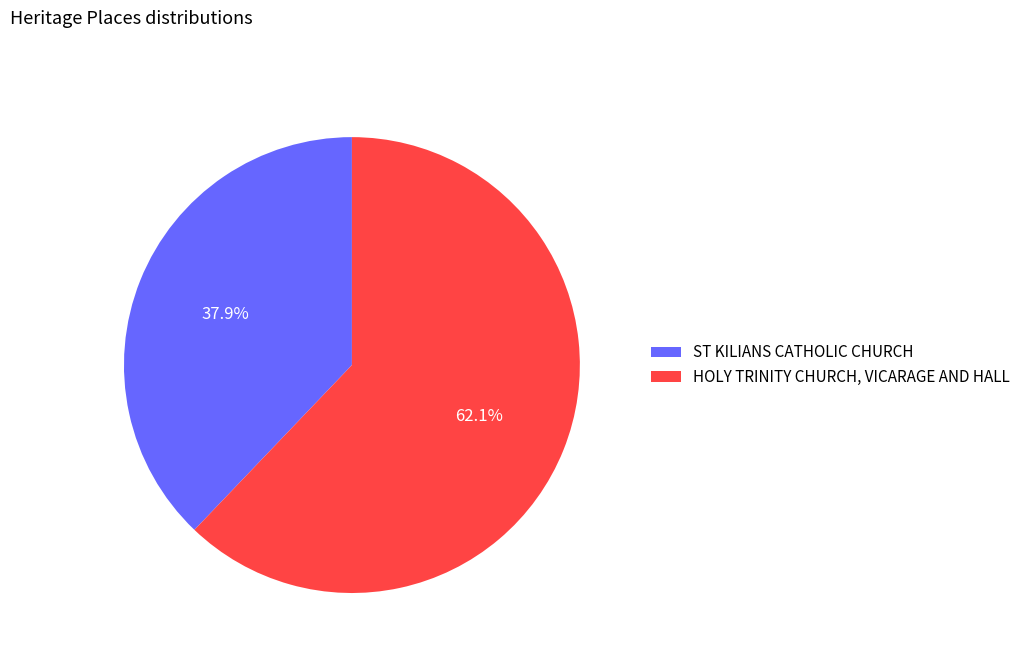

Which has a higher value, ST KILIANS CATHOLIC CHURCH or HOLY TRINITY CHURCH, VICARAGE AND HALL?

HOLY TRINITY CHURCH, VICARAGE AND HALL